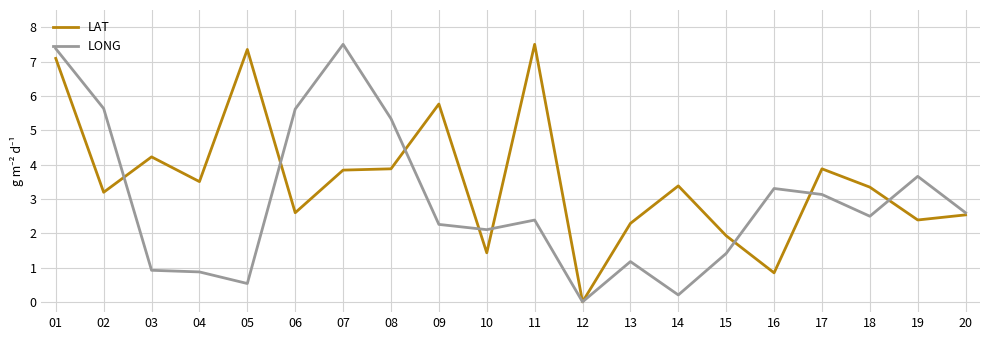

Reading left to right, transcribe all the data shown in this chart.

LAT: 01=7.1	02=3.2	03=4.2	04=3.5	05=7.4	06=2.6	07=3.8	08=3.9	09=5.8	10=1.4	11=7.5	12=0.0	13=2.3	14=3.4	15=1.9	16=0.8	17=3.9	18=3.3	19=2.4	20=2.5
LONG: 01=7.4	02=5.6	03=0.9	04=0.9	05=0.5	06=5.6	07=7.5	08=5.3	09=2.3	10=2.1	11=2.4	12=0.0	13=1.2	14=0.2	15=1.4	16=3.3	17=3.1	18=2.5	19=3.7	20=2.6